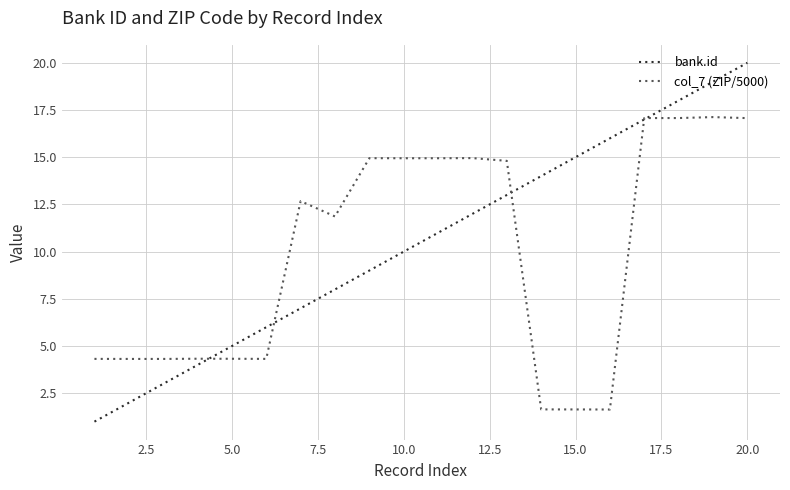

How many values in the col_7 (ZIP/5000) series exceed 12?

10